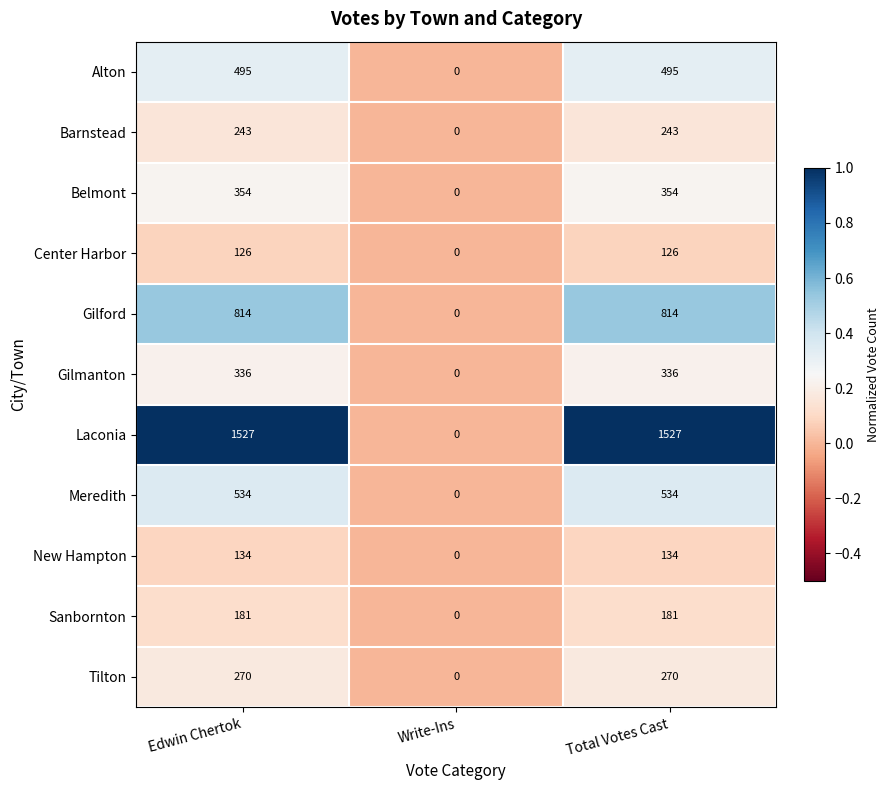

The value of Belmont at Total Votes Cast is 354. True or false?

True